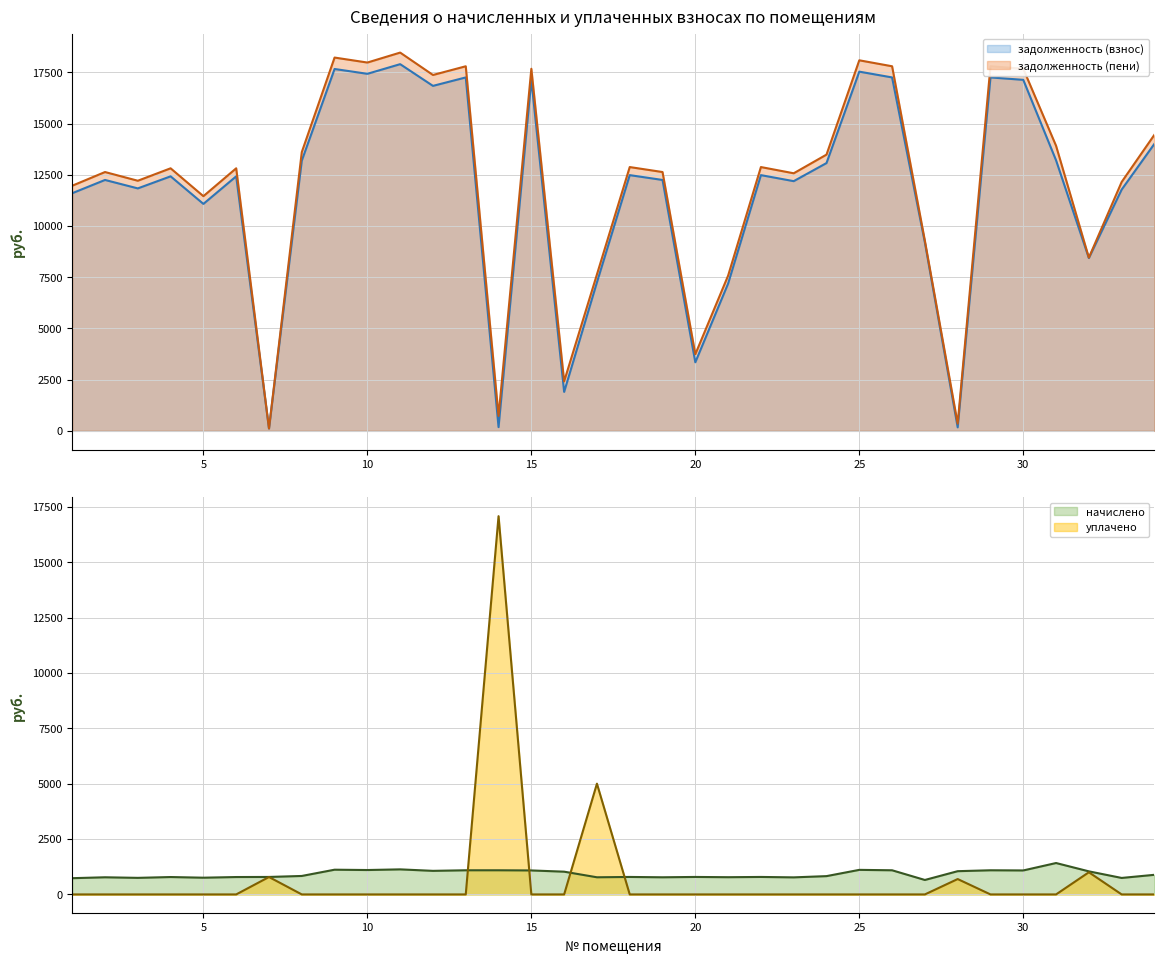

The задолженность (пени) series shows 2600.2 at 4. True or false?

False